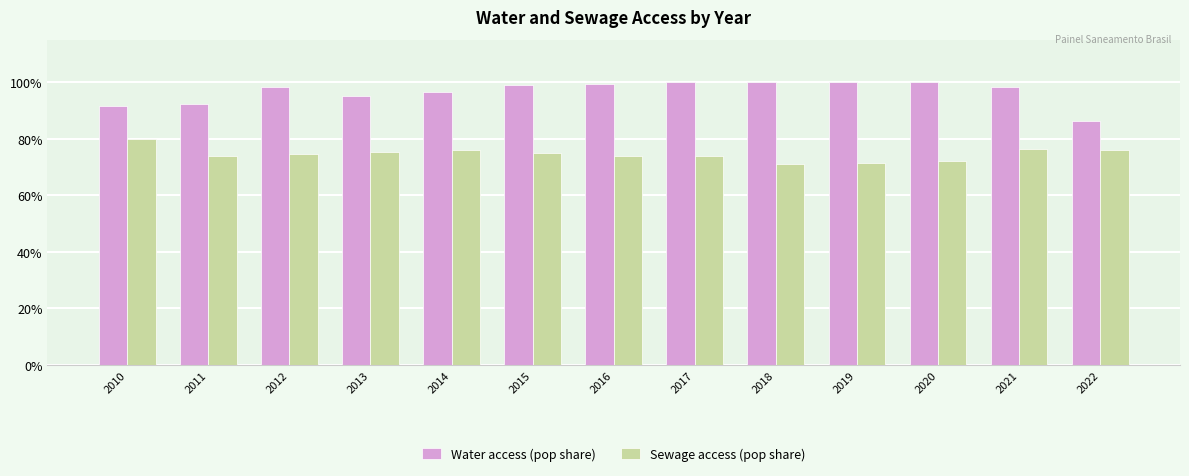

Where is Water access (pop share) nearest to the value 0?

2022